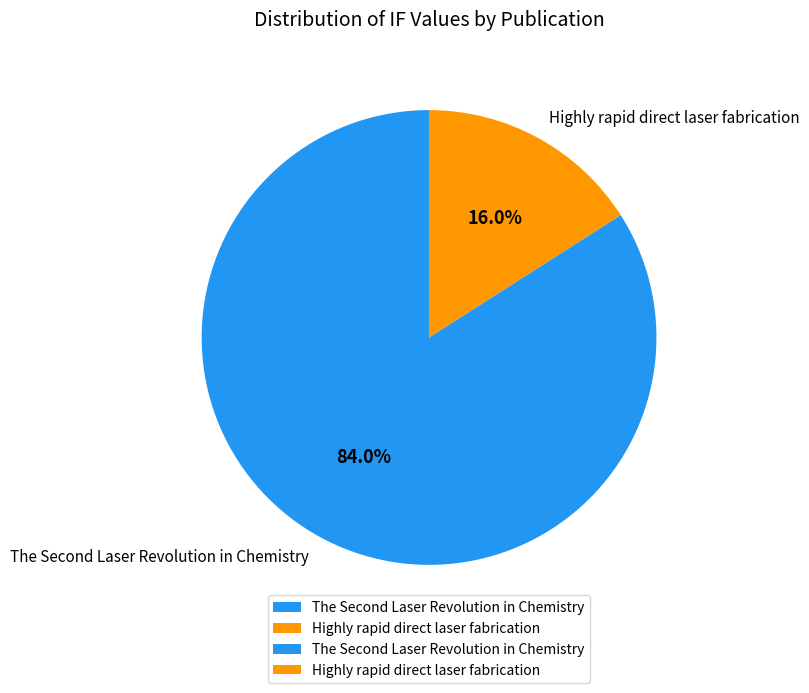

True or false: Highly rapid direct laser fabrication accounts for 16% of the total.

True